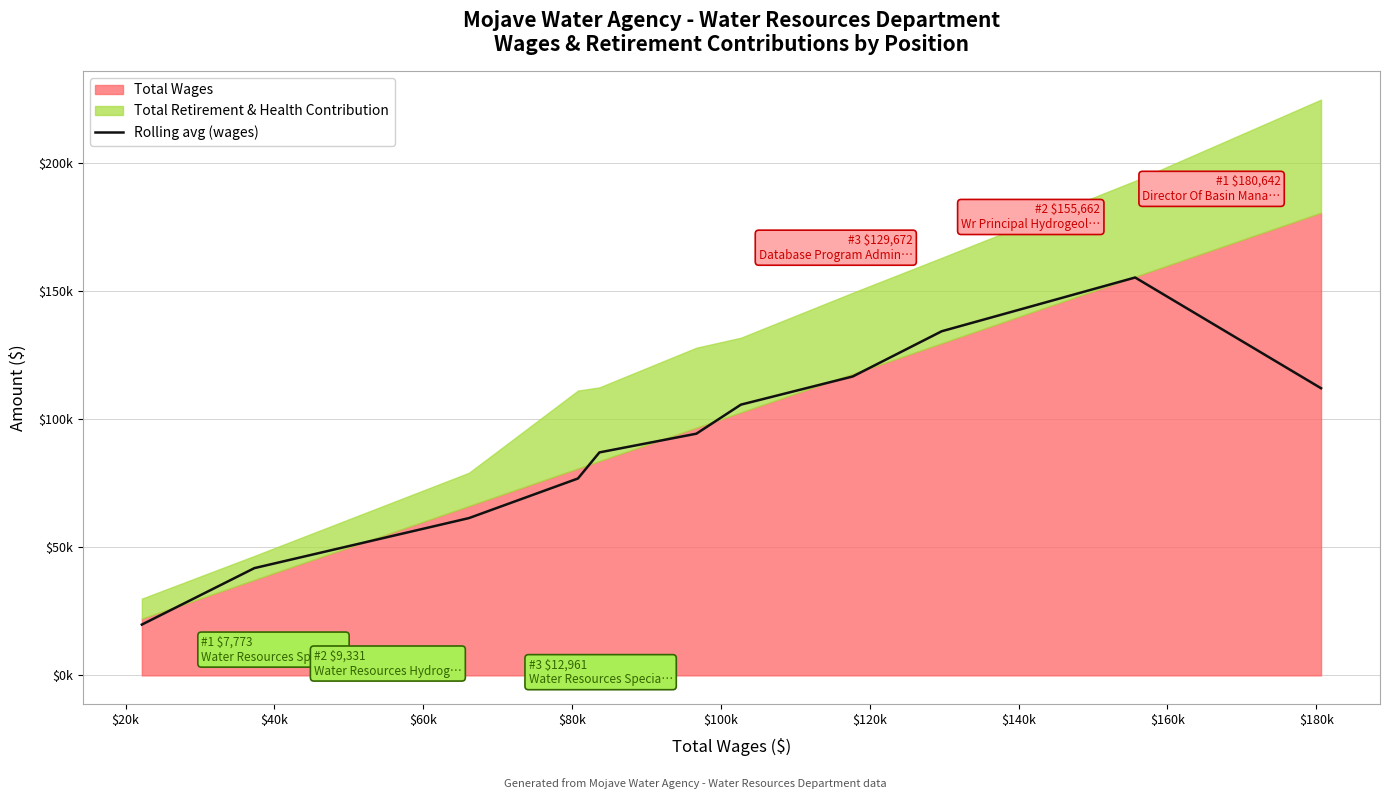

What is the average value?

91411.9